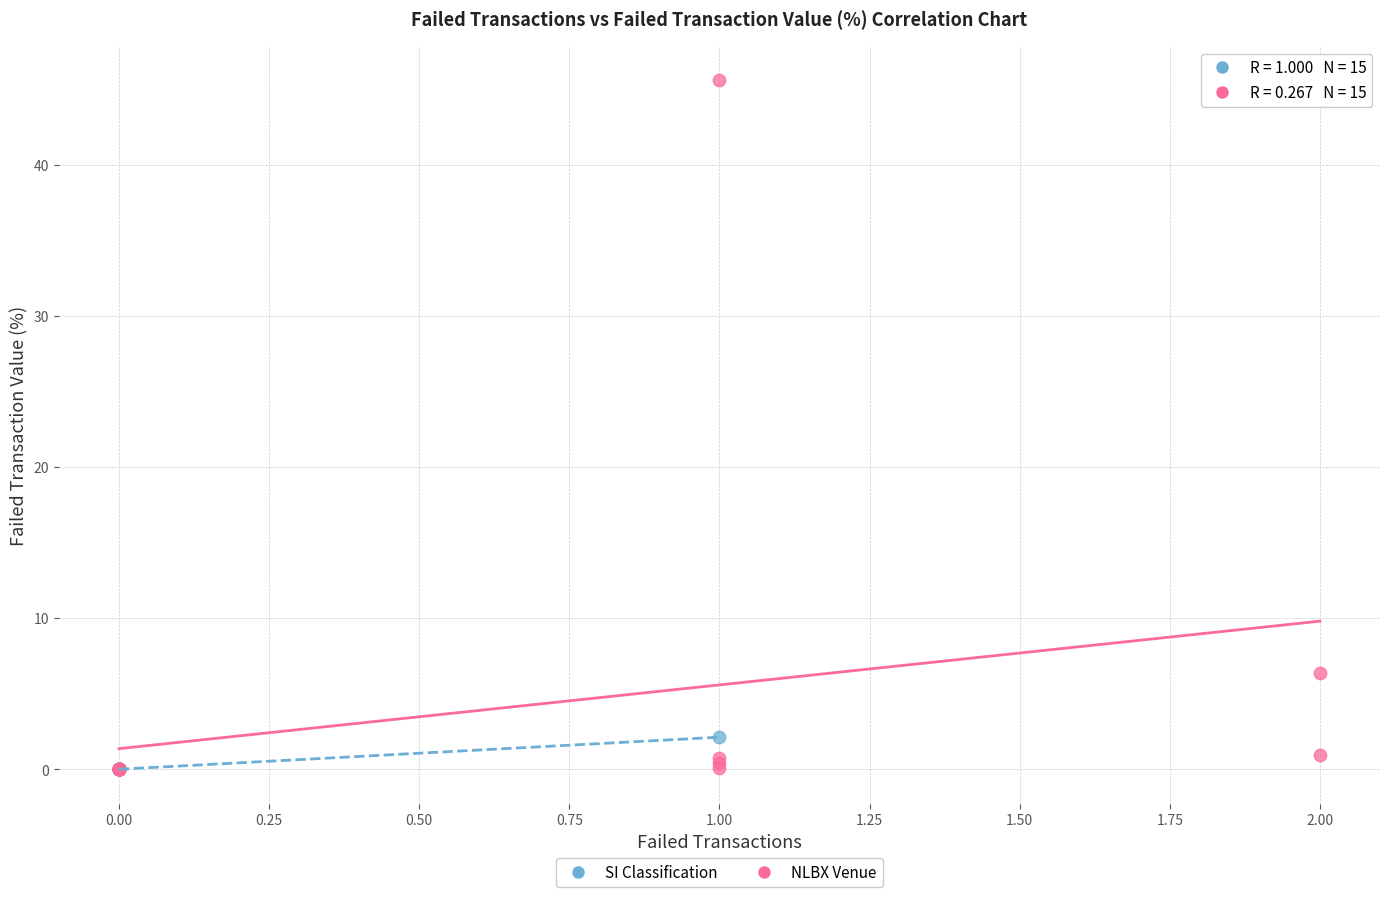

What are all the series names shown in the legend?

SI Classification, NLBX Venue